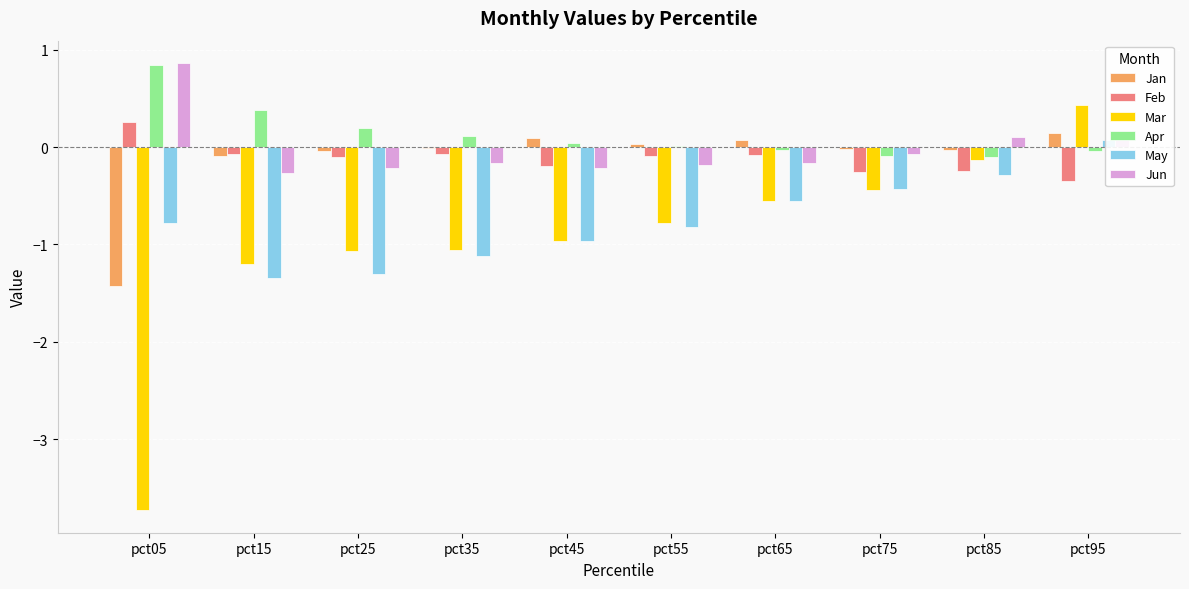

Which series has the largest range (max minus min)?

Mar